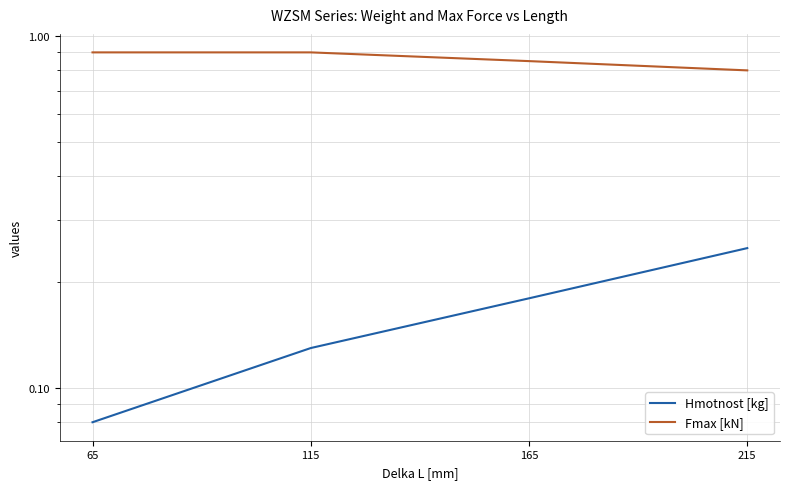

True or false: Hmotnost [kg] and Fmax [kN] intersect in this chart.

False